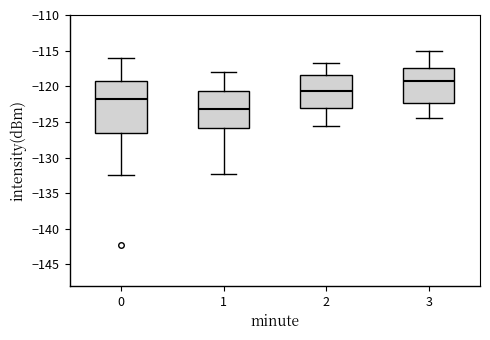

Reading left to right, read every box against the y-axis: the position of its median line, the range the box covers, and the ends of its whiskers. The values are not printed on the chart, so give them approximately, as read against the axis.

0: median -122.0, box -126.5 to -119.5, whiskers -132.5 to -116.0
1: median -123.0, box -126.0 to -120.5, whiskers -132.5 to -118.0
2: median -120.5, box -123.0 to -118.5, whiskers -125.5 to -117.0
3: median -119.0, box -122.5 to -117.5, whiskers -124.5 to -115.0